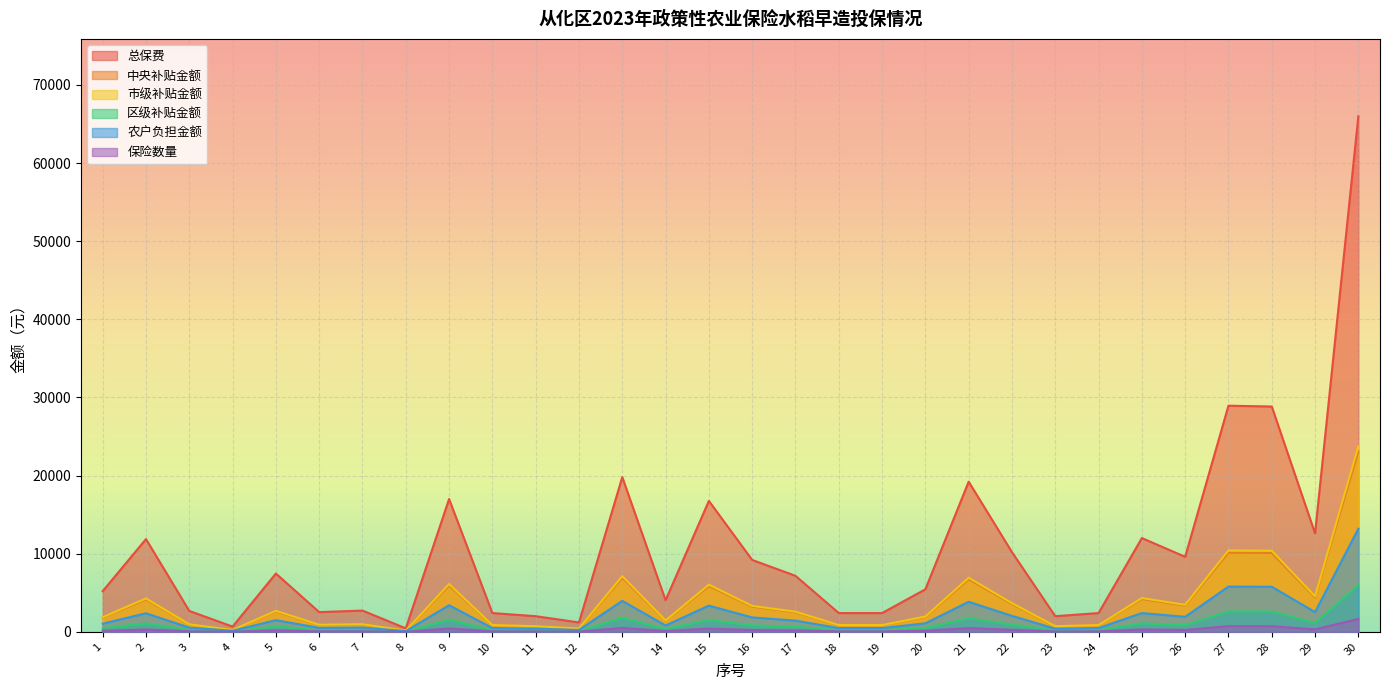

Is the value of 保险数量 at 21 greater than the value of 农户负担金额 at 29?

No